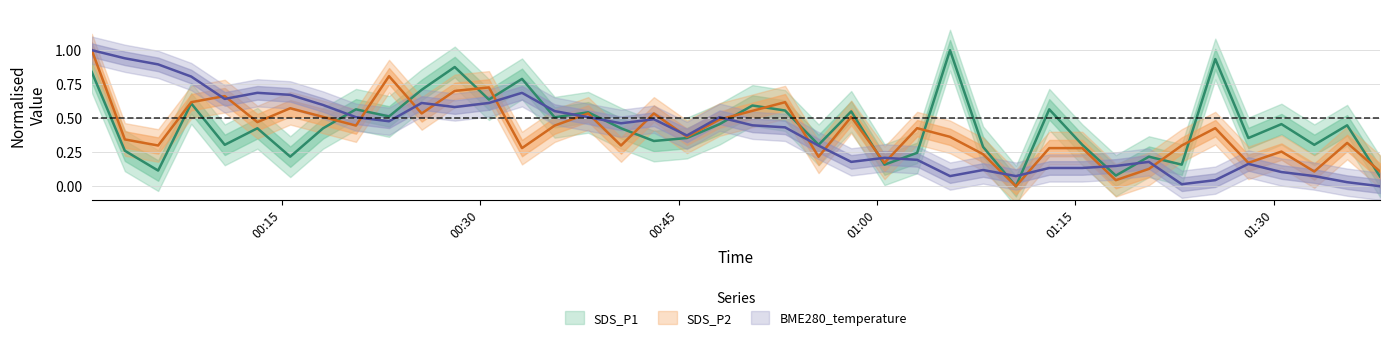

Rank the series by their maximum value, from highest to lowest.

SDS_P1, SDS_P2, BME280_temperature